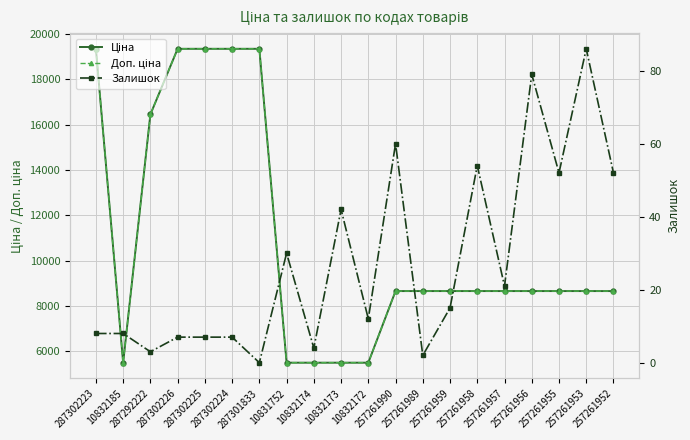

What is the value of the Ціна point at the 2nd from the left?

5497.3